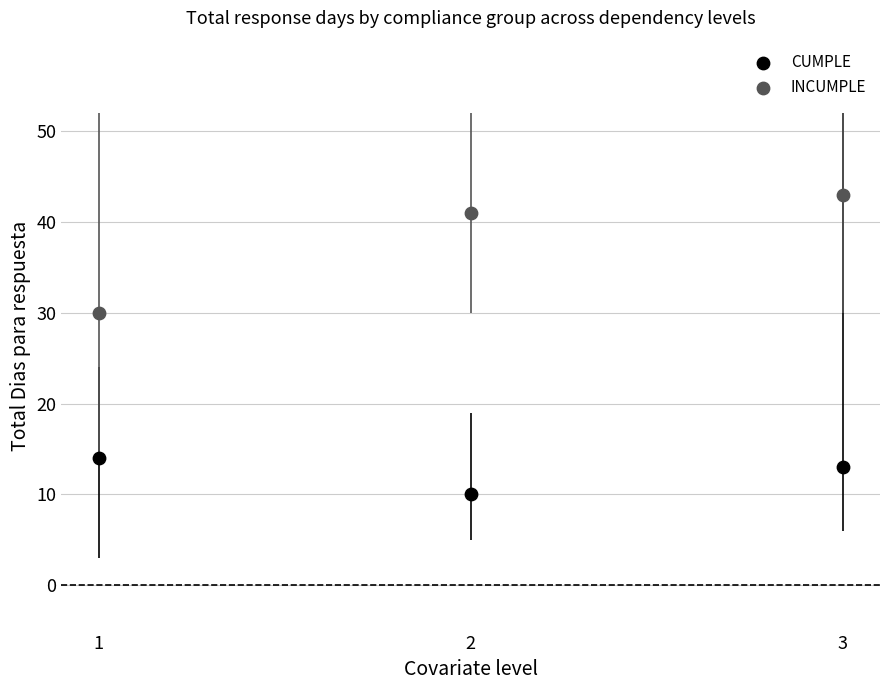

Which series contains the highest Y value?

INCUMPLE